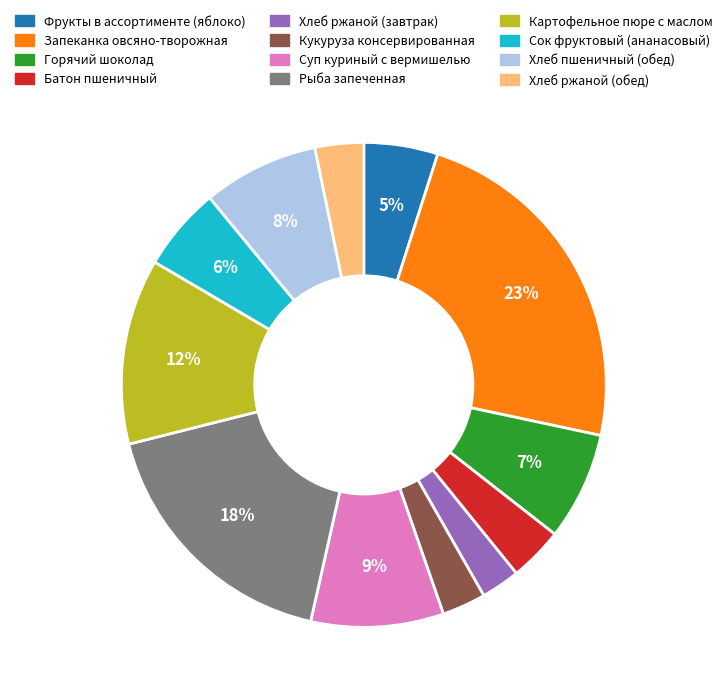

To the nearest percent, what percentage of the pie is Батон пшеничный?

4%